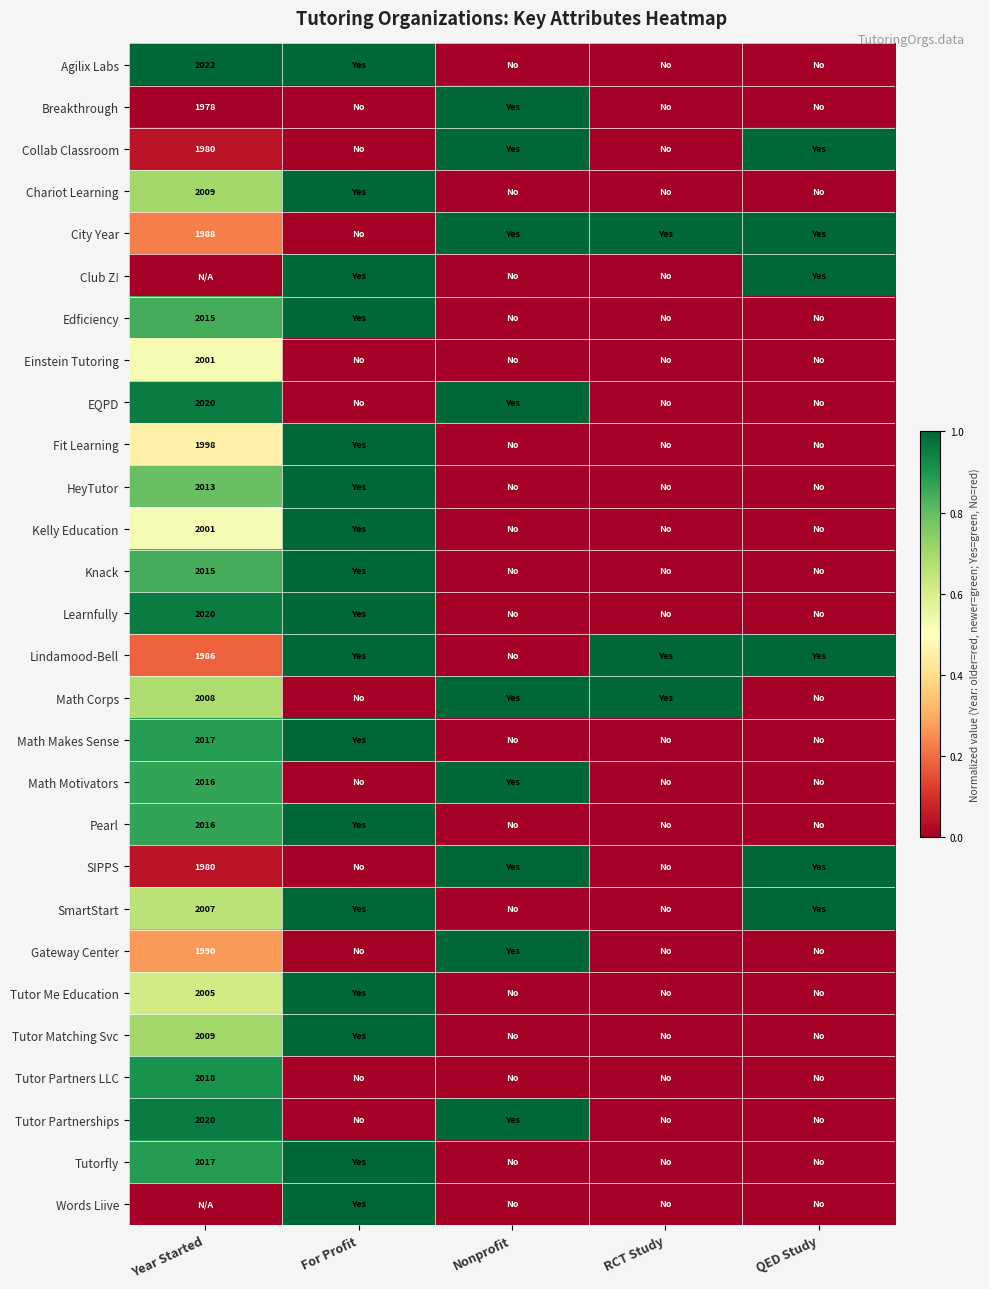

At how many categories does at least one series exceed 0?

5